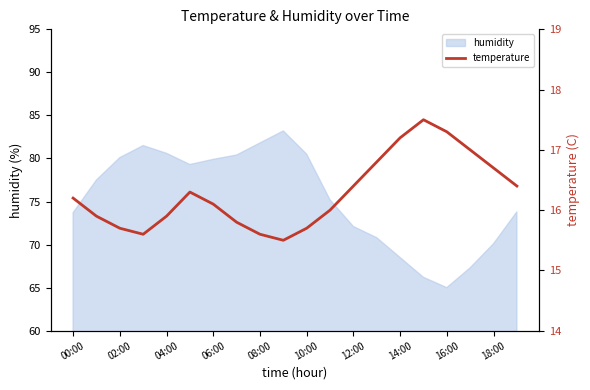

Is it true that humidity equals 80.1 at 02:00?

True